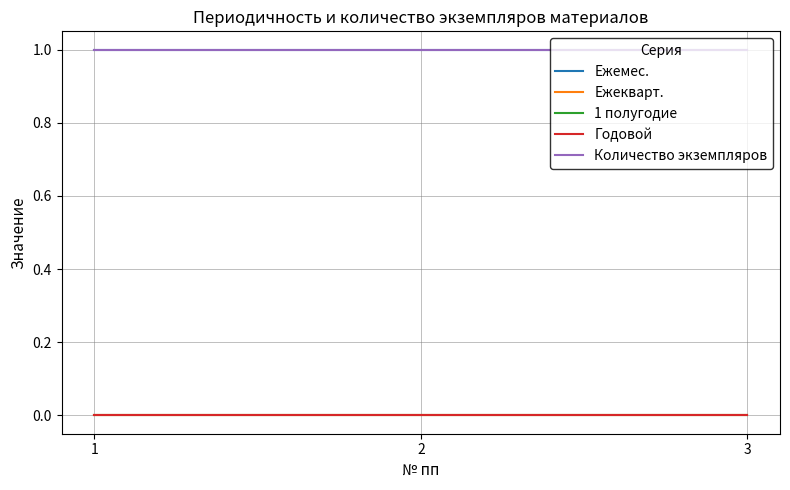

At which label does Ежекварт. reach its peak?

1